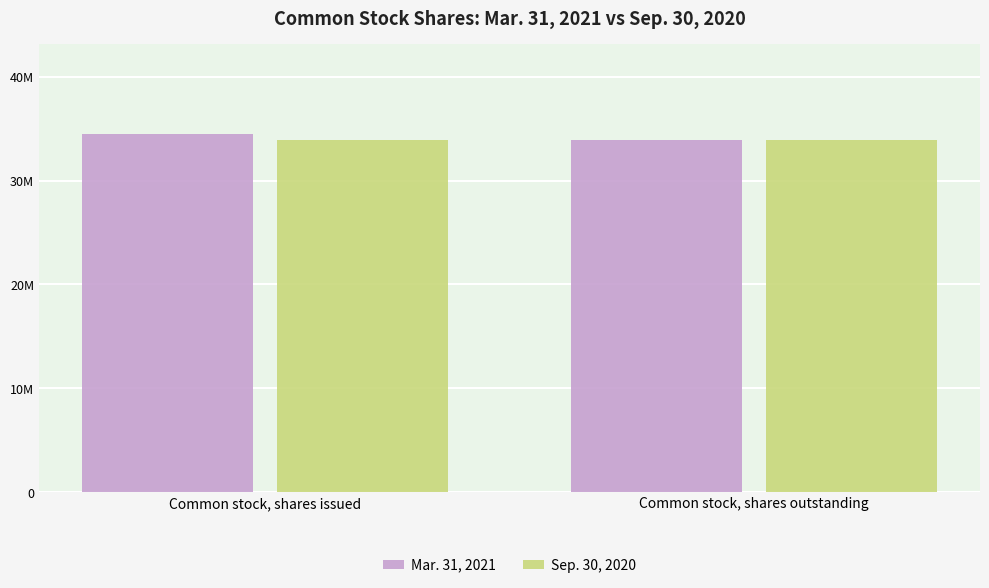

Which label corresponds to the largest value in the chart?

Common stock, shares issued